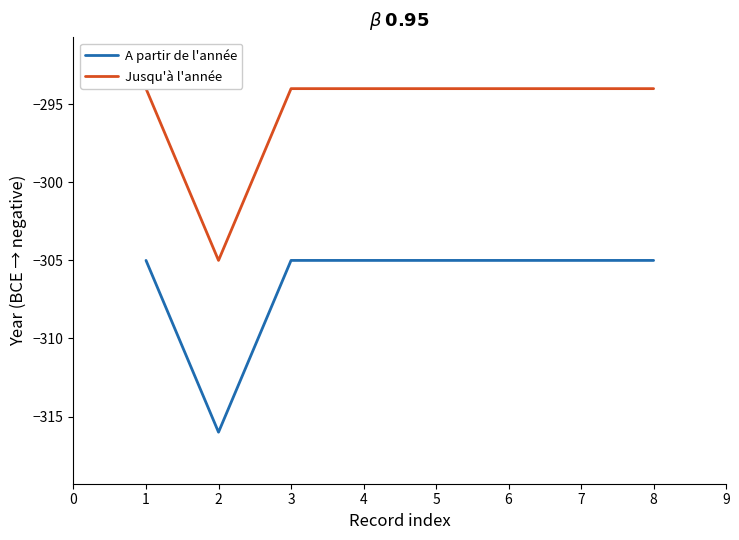

Is this an area chart (filled region under the line)?

No